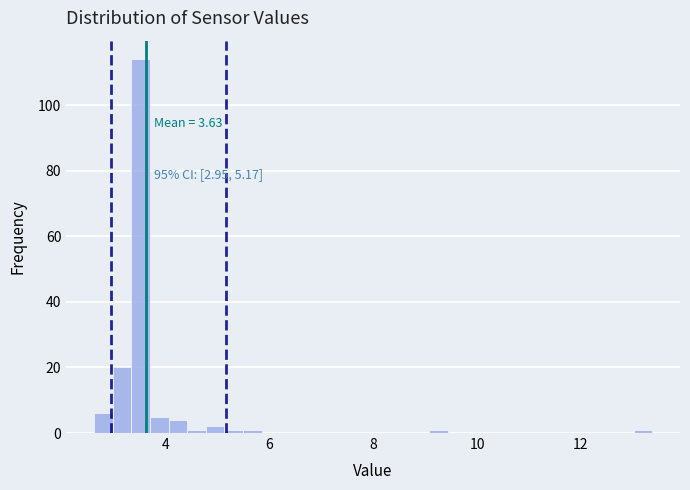

Read against the x-axis, roughly where is the centre of the tallest bar?

3.6